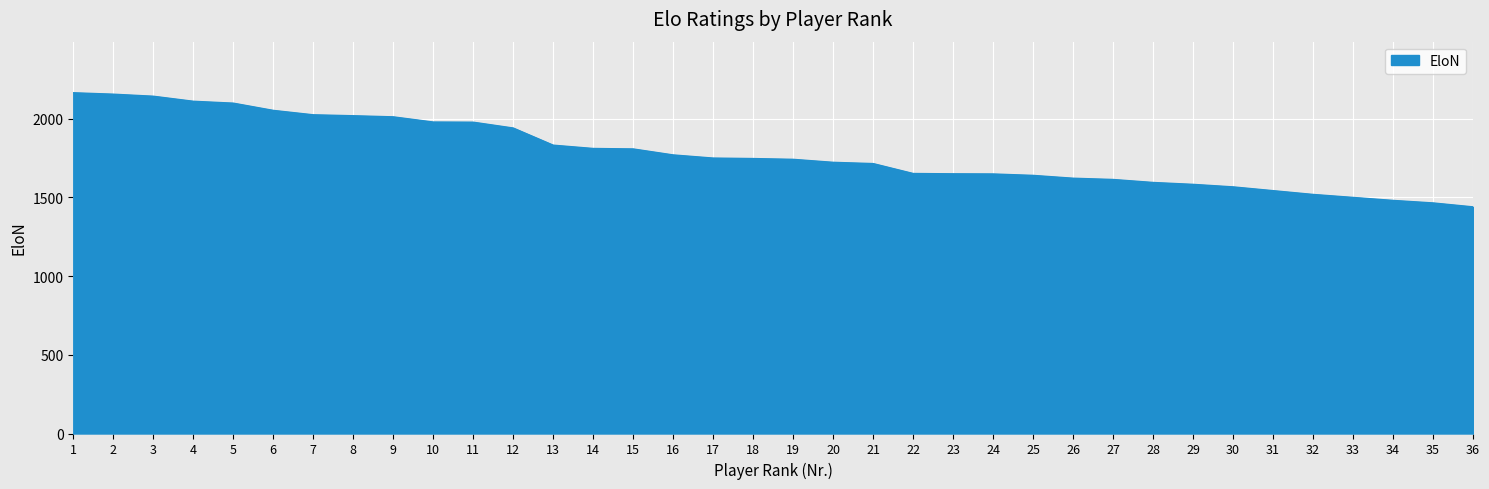

Does the chart display data point markers on the line(s)?

No